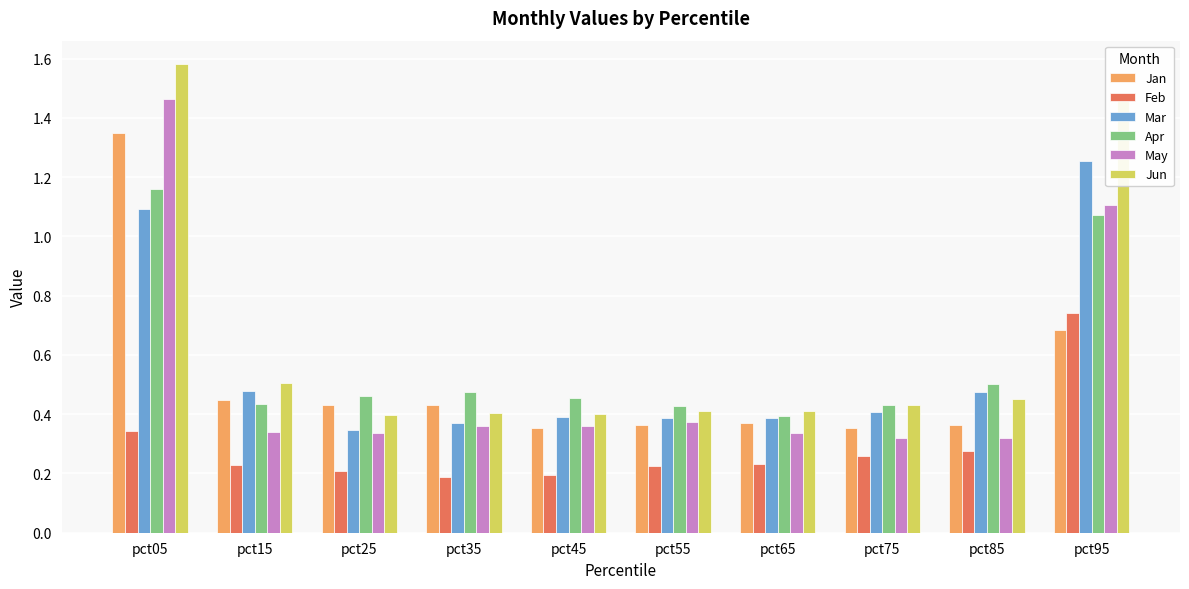

How many bars are there in total?

60